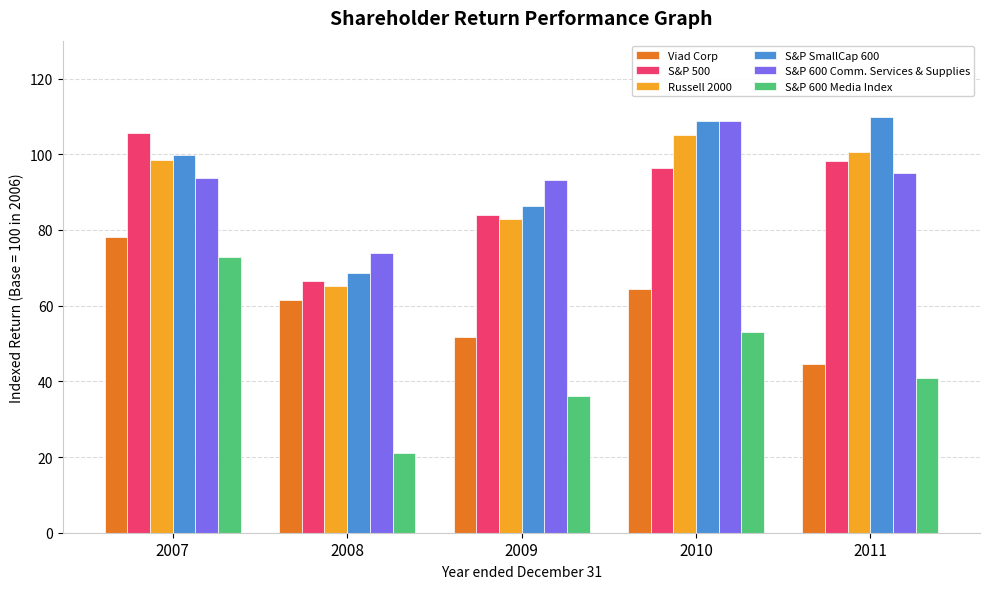

How many distinct data groups are displayed?

6